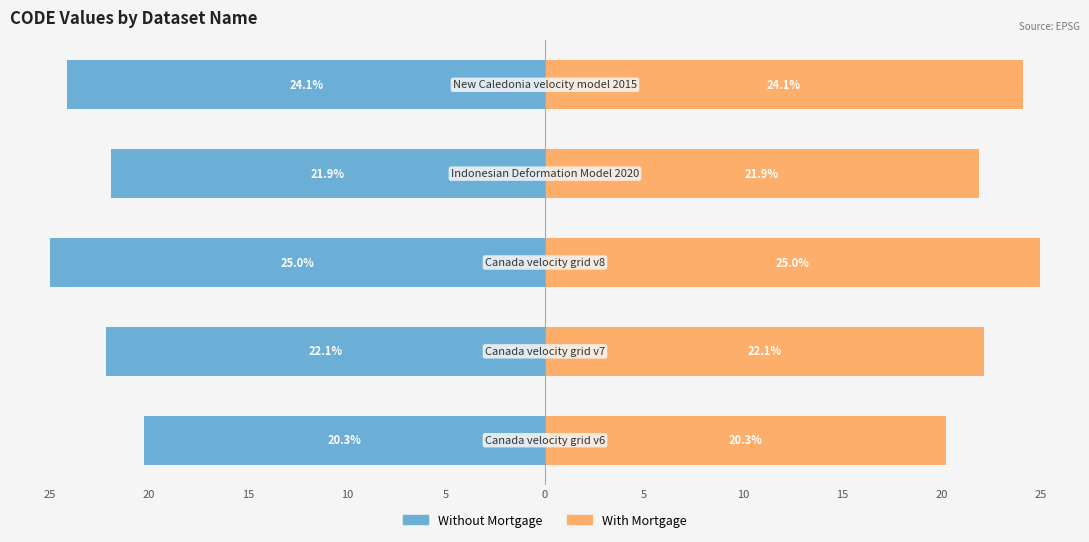

Between 5 and 15, which is larger?

5